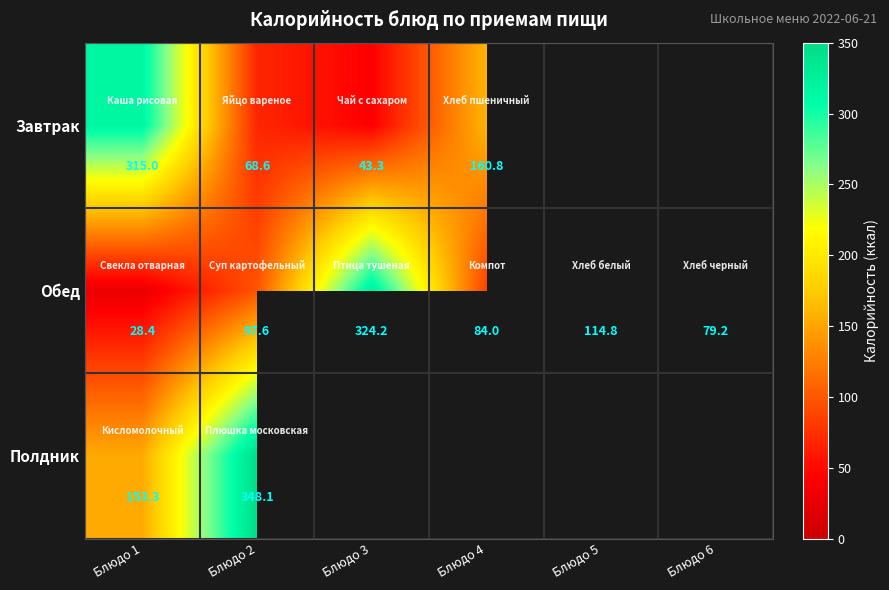

Which category has the highest value across all series?

Блюдо 2